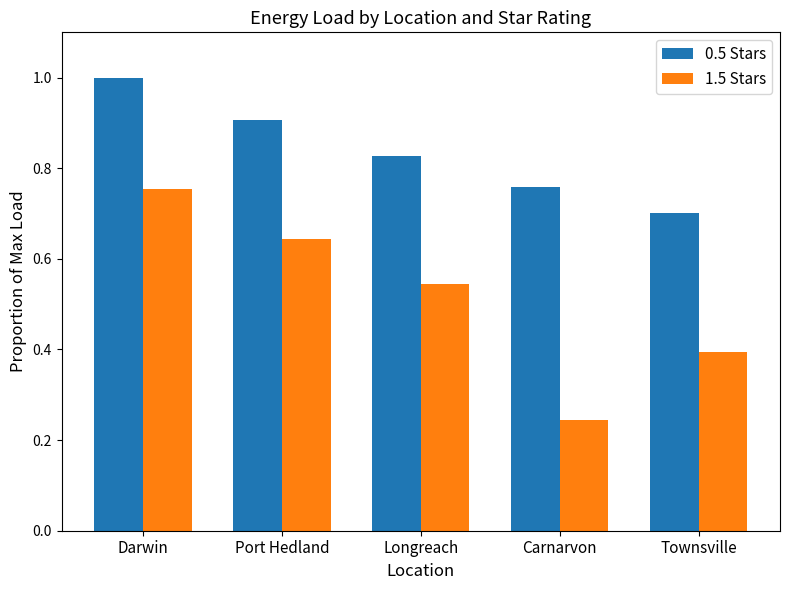

Rank the series at Longreach from highest to lowest value.

0.5 Stars, 1.5 Stars